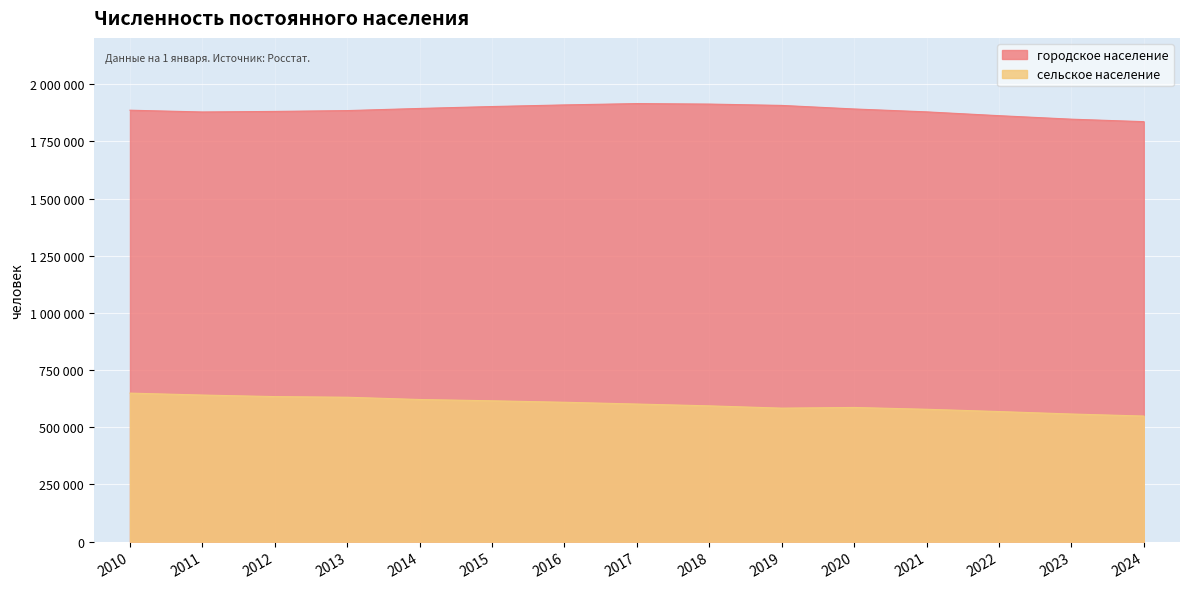

List the labels in order of городское население value, largest first.

2017, 2018, 2016, 2019, 2015, 2014, 2020, 2010, 2013, 2012, 2021, 2011, 2022, 2023, 2024